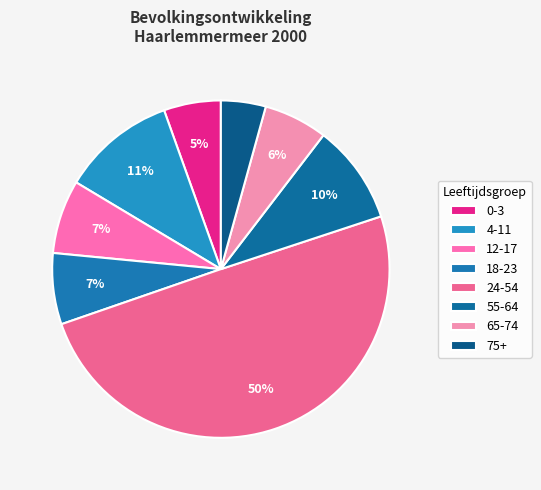

The 24-54 slice represents 50% of the pie. True or false?

True